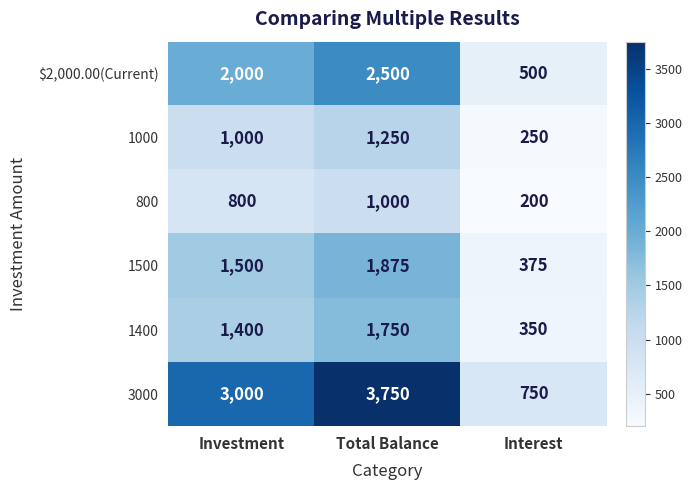

Which series has the widest spread of values?

3000